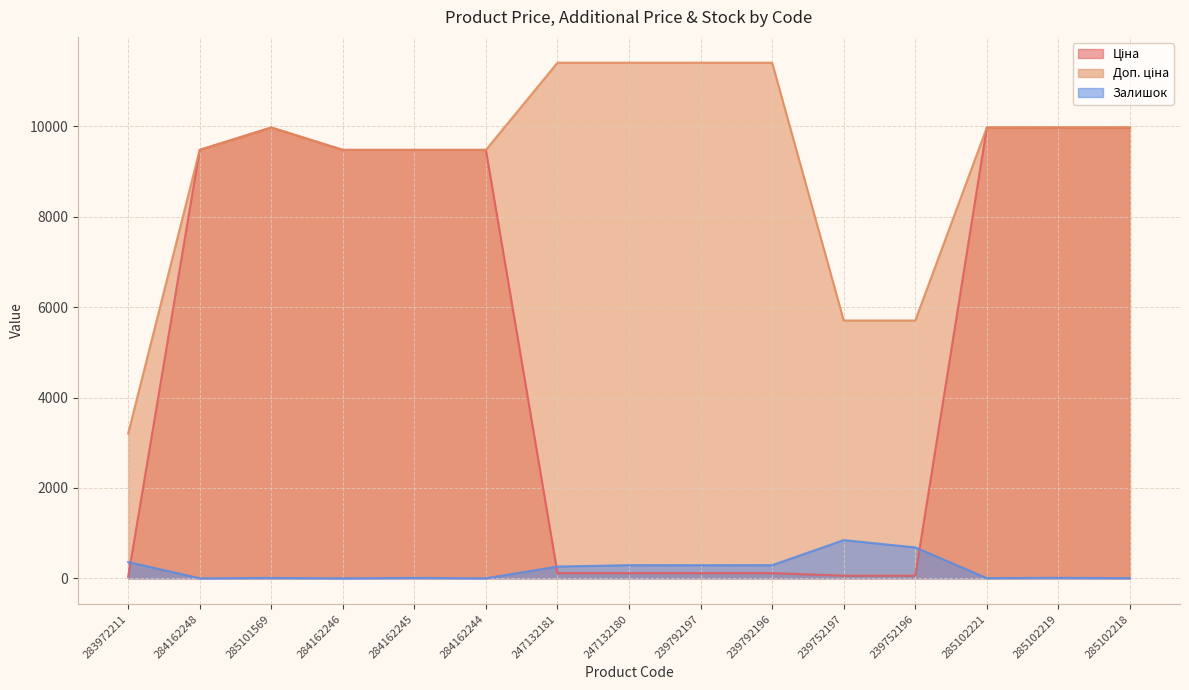

Where is Залишок nearest to the value 422?

283972211